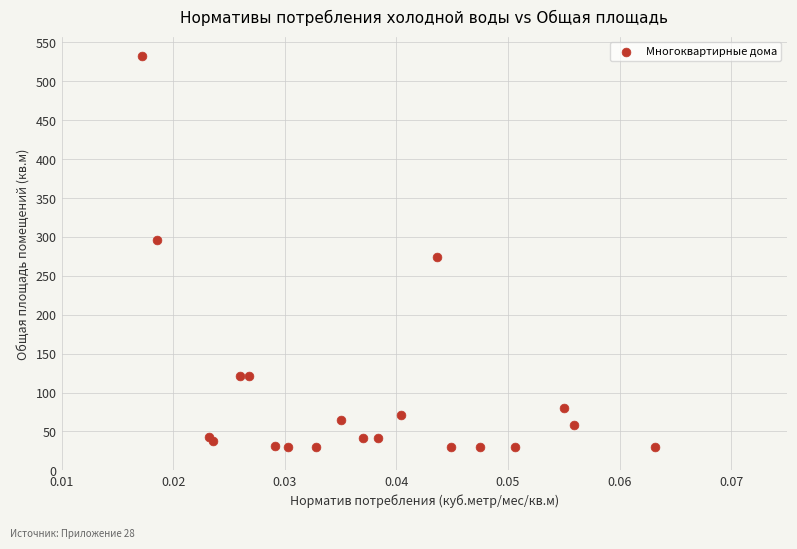

What Y value in the scatter plot is closest to 281?

274.1